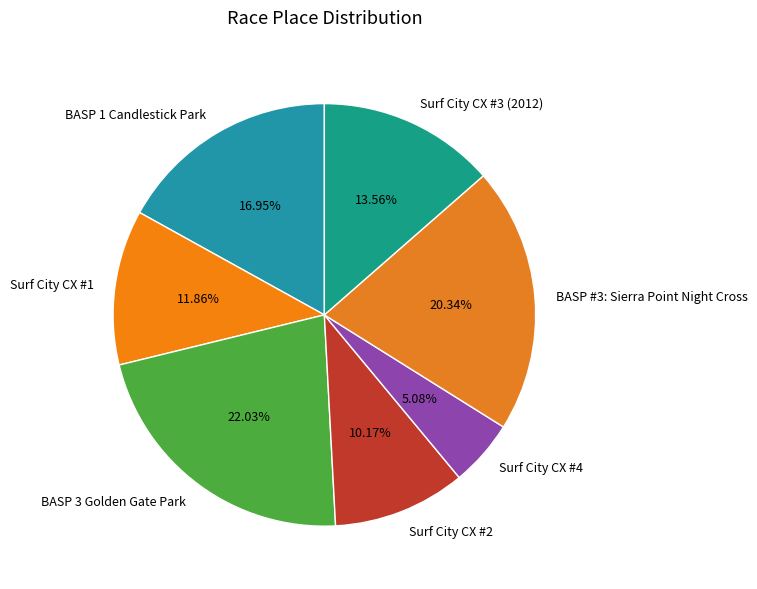

Does Surf City CX #3 (2012) represent more than half of the total?

No